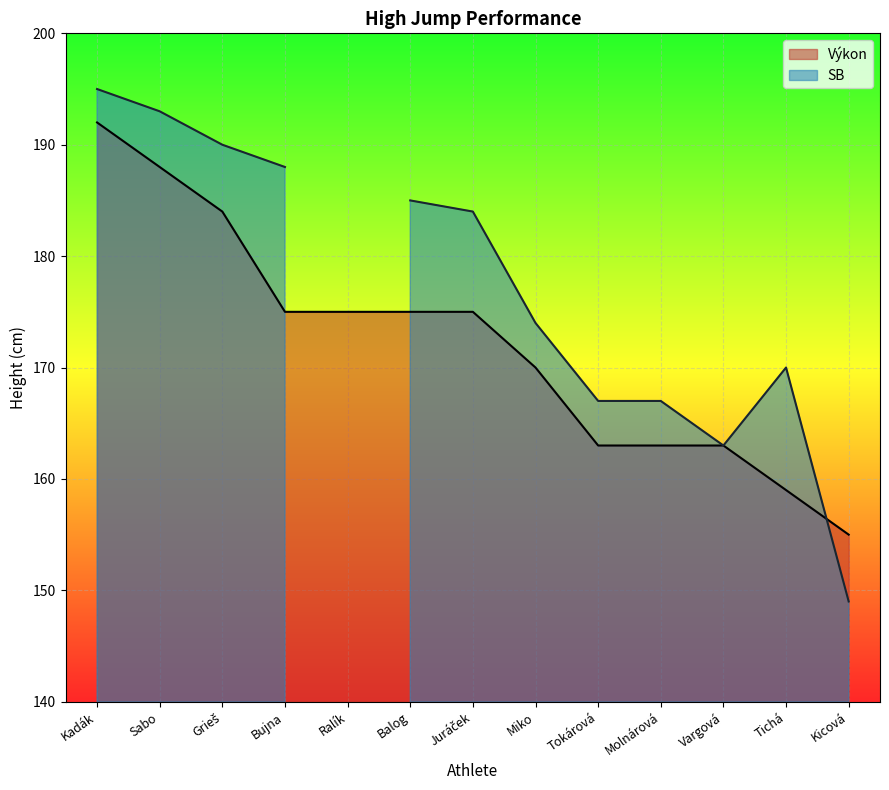

The Výkon series shows 70 at Tokárová. True or false?

False